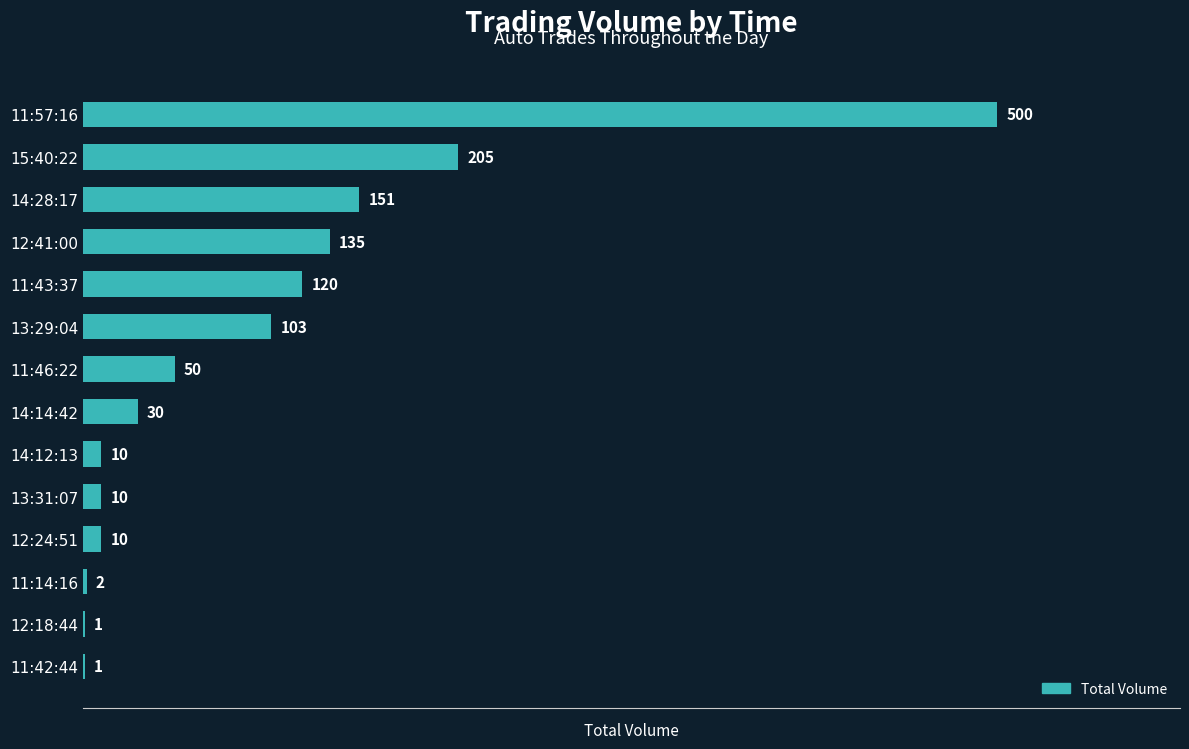

Reading bottom to top, extract all data points from this chart.

11:42:44=1	12:18:44=1	11:14:16=2	12:24:51=10	13:31:07=10	14:12:13=10	14:14:42=30	11:46:22=50	13:29:04=103	11:43:37=120	12:41:00=135	14:28:17=151	15:40:22=205	11:57:16=500